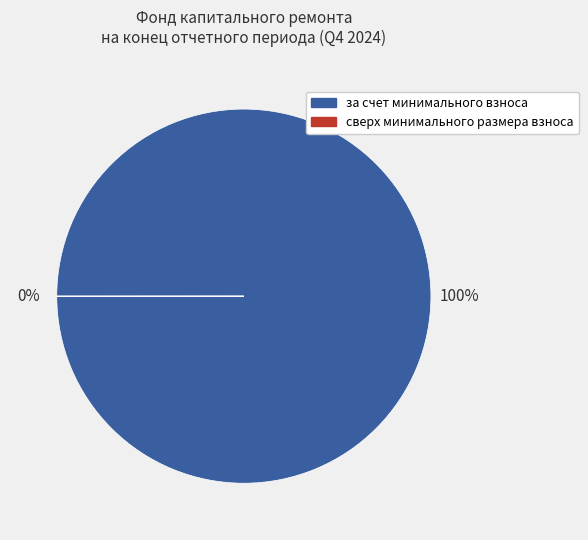

Which category has the biggest portion of the pie?

за счет минимального взноса